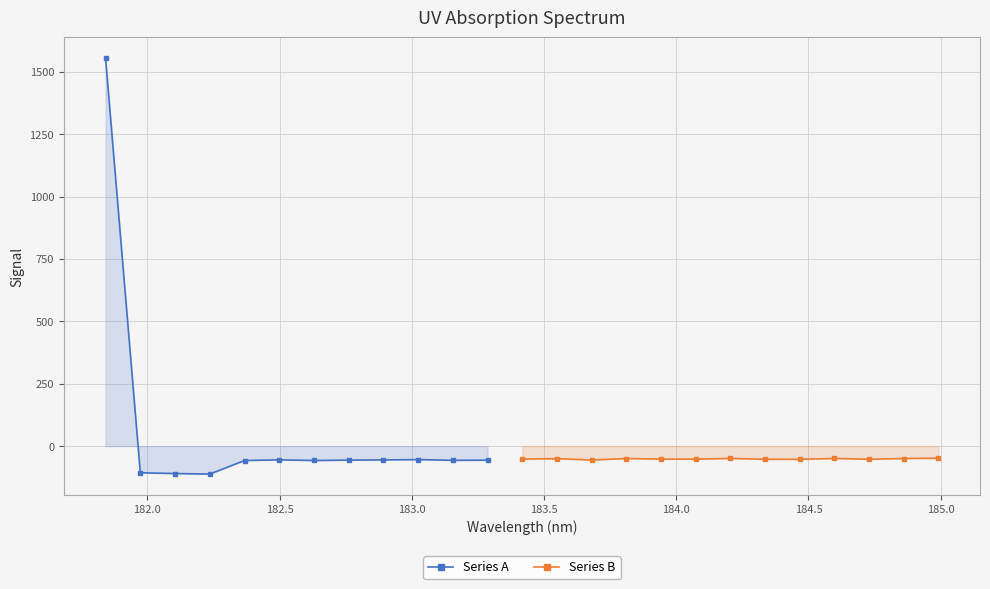

The value at 184.5979655002 is -88.2. True or false?

False